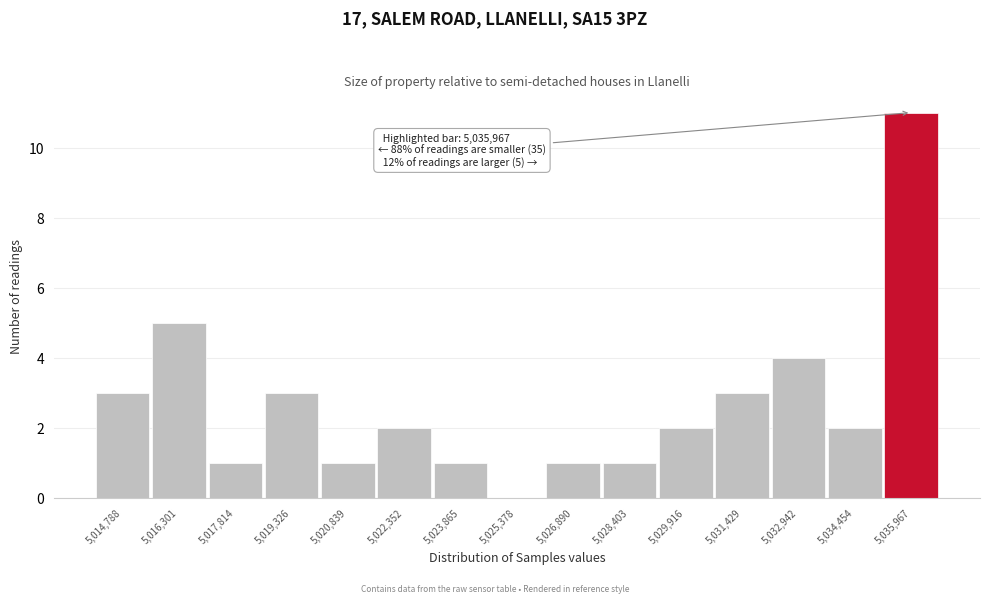

Which range on the x-axis has the tallest bar?

5035200 to 5036800